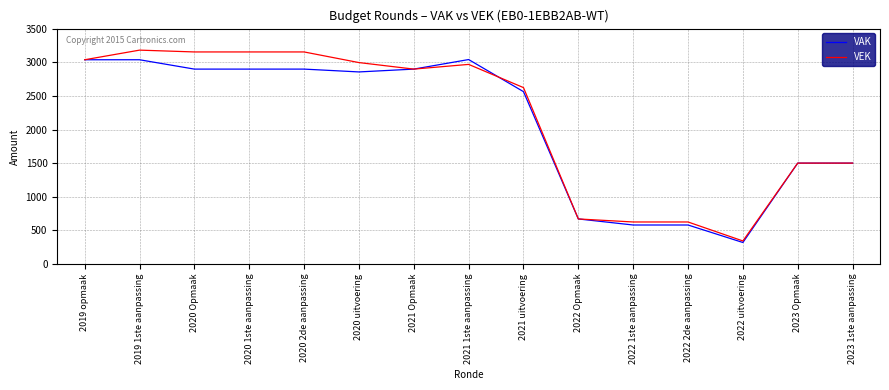

What is the total value across all series at 2021 uitvoering?

5186